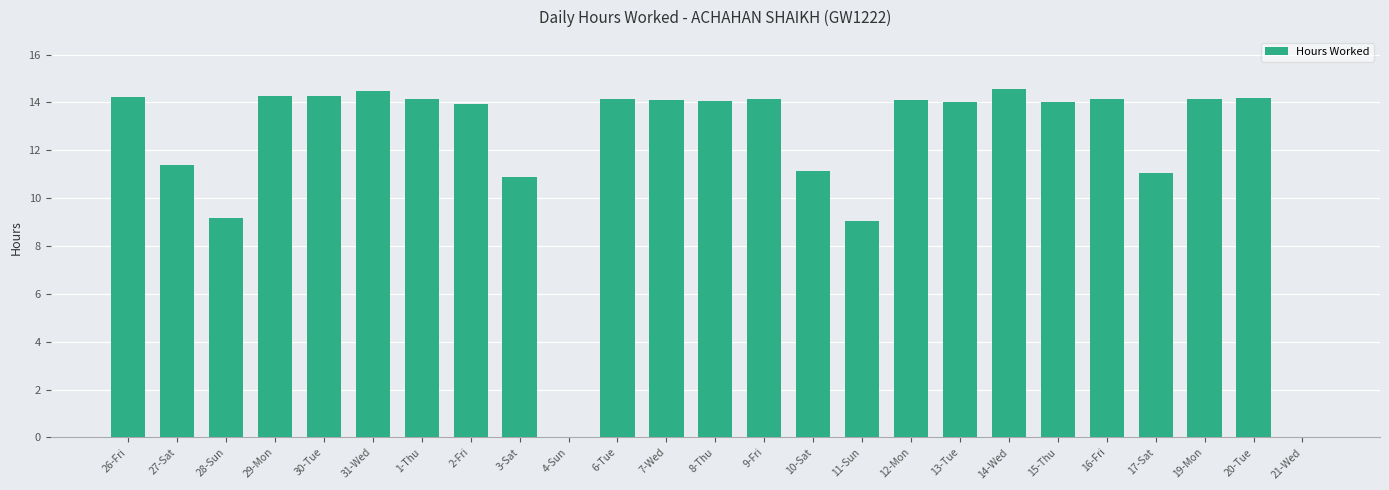

True or false: the data shows 5.6 at 28-Sun.

False